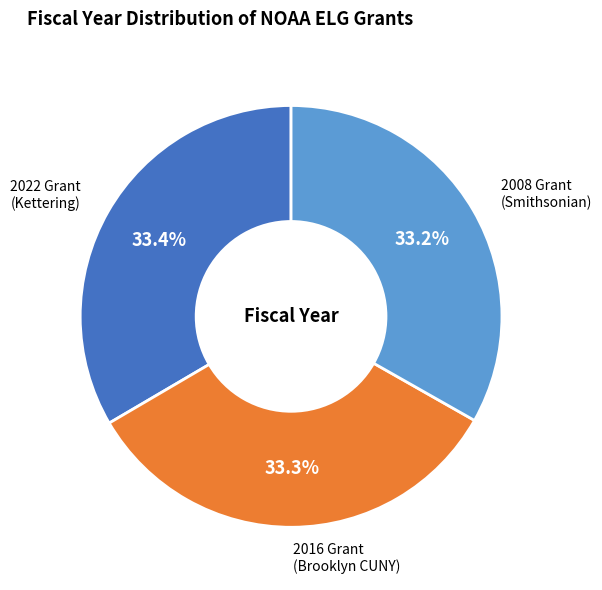

How many segments does this pie chart have?

3